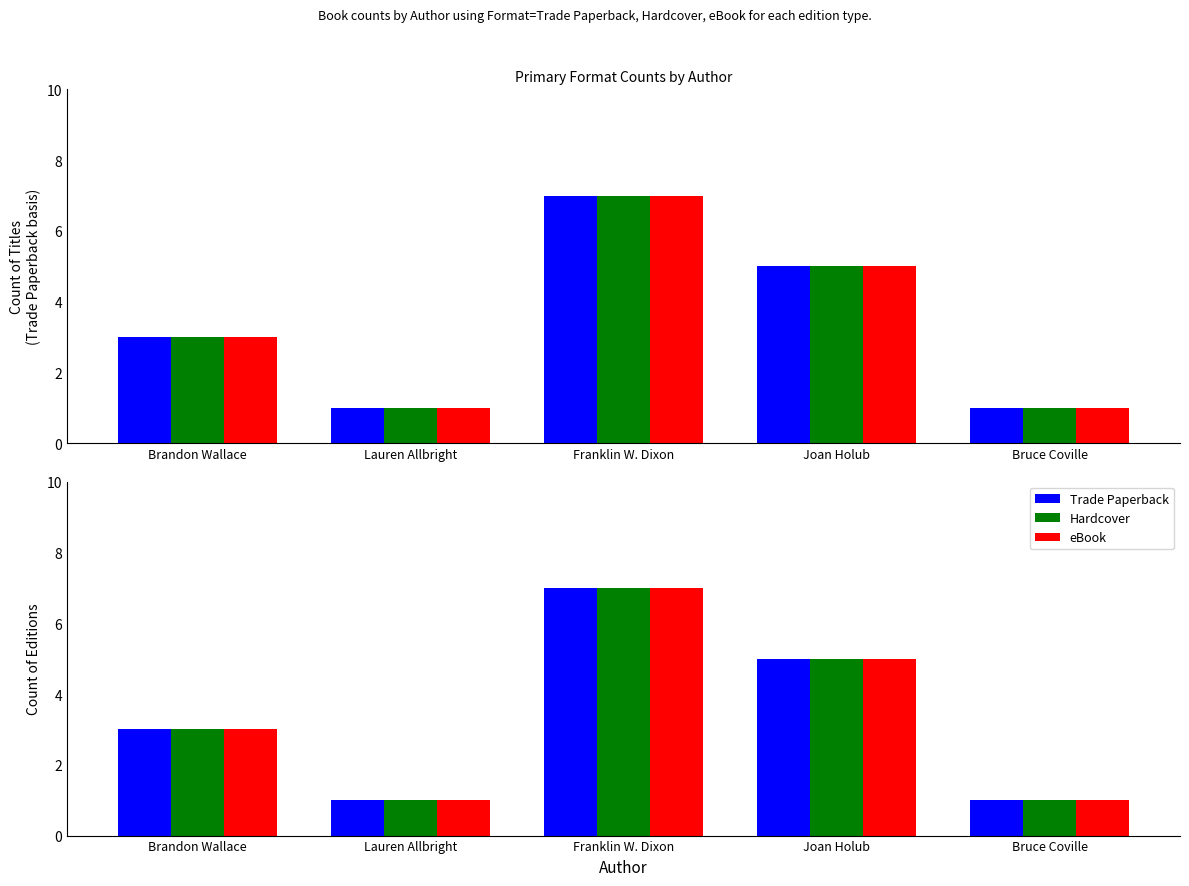

Rank the series at Bruce Coville from lowest to highest value.

Trade Paperback, Hardcover, eBook